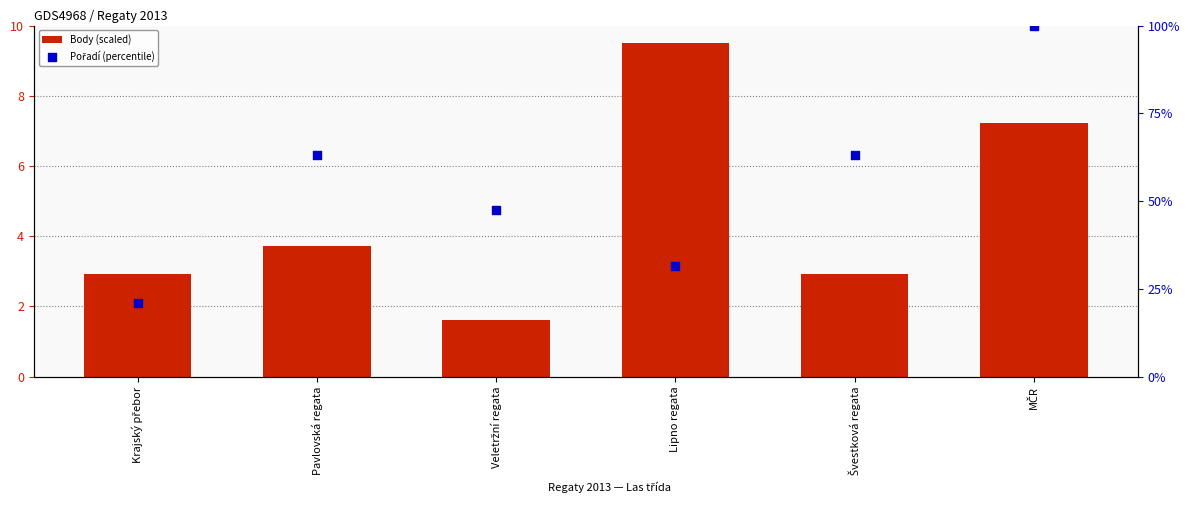

What are all the series names shown in the legend?

Body (scaled), Pořadí (percentile)